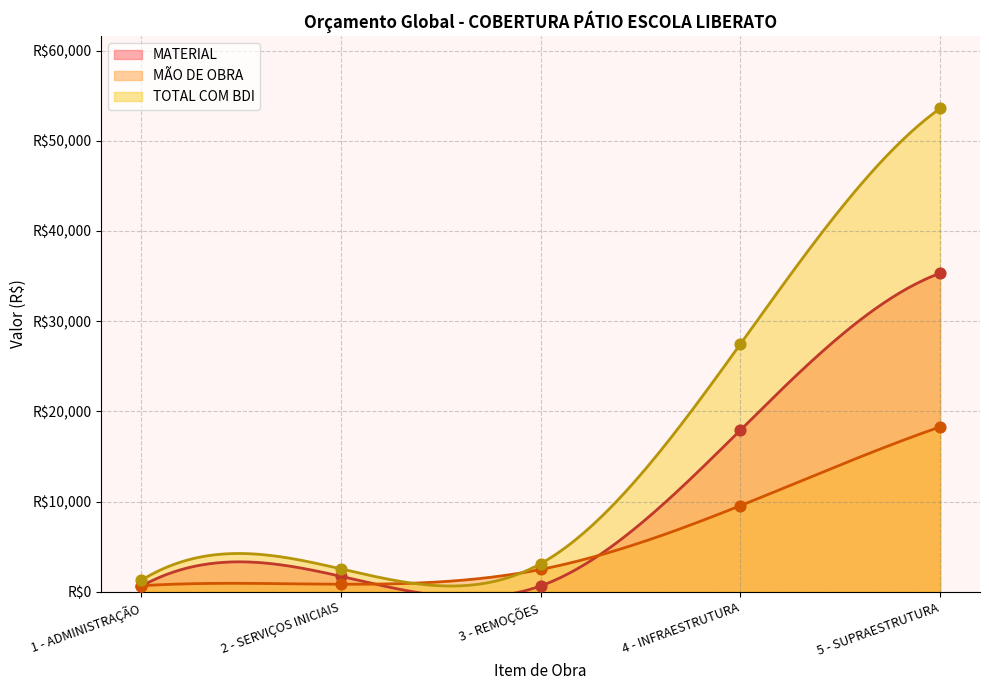

What are all the series names shown in the legend?

MATERIAL, MÃO DE OBRA, TOTAL COM BDI